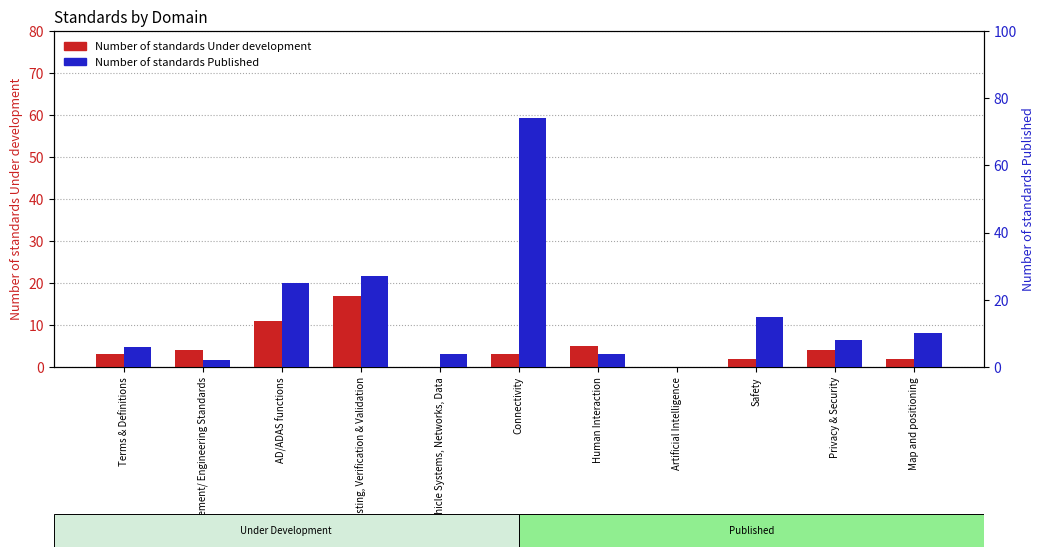

At which category is the sum across all series the highest?

Connectivity